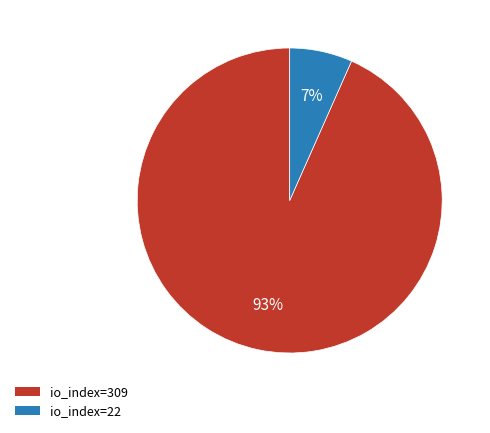

To the nearest percent, what percentage of the pie is io_index=309?

93%